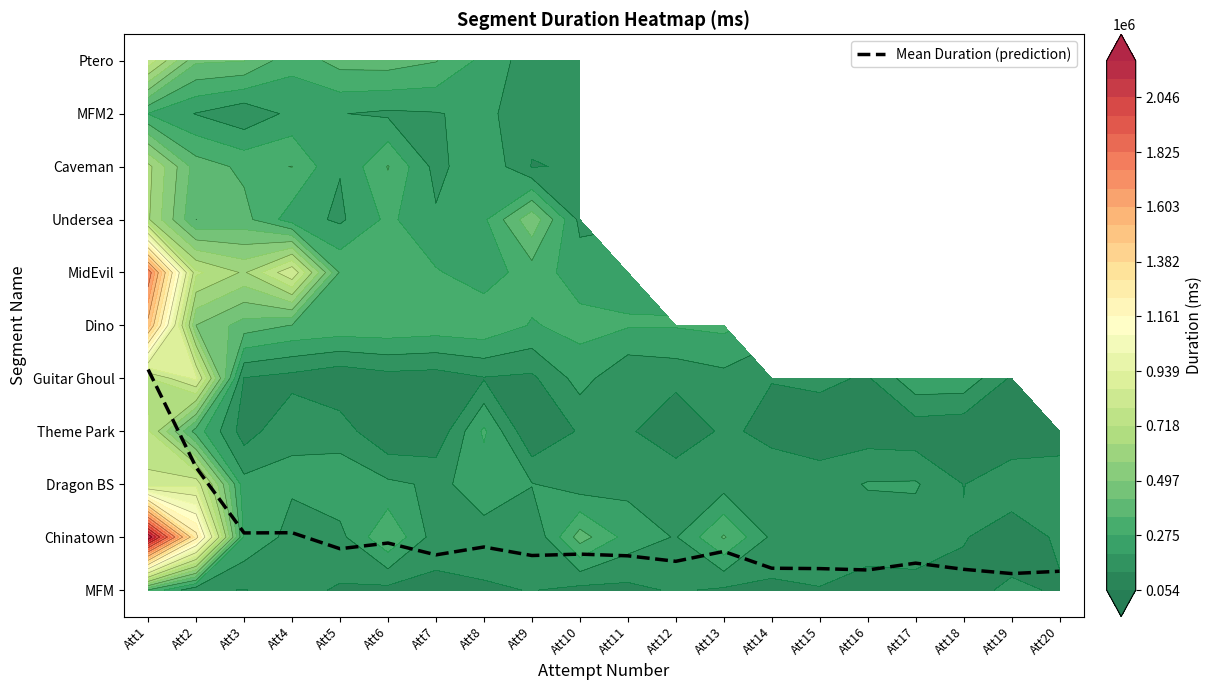

List the labels in order of value, smallest first.

Att19, Att20, Att16, Att18, Att15, Att14, Att17, Att12, Att11, Att9, Att7, Att10, Att13, Att5, Att8, Att6, Att3, Att4, Att2, Att1